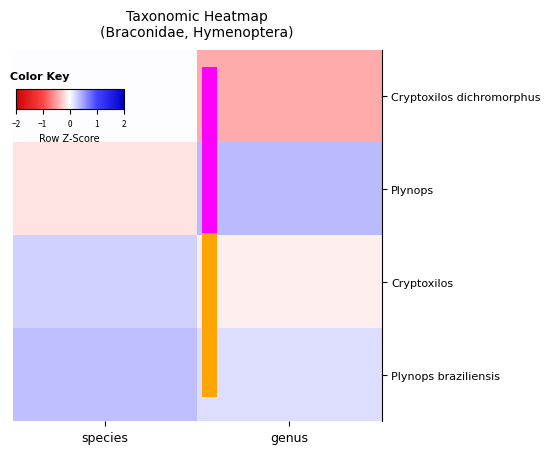

Which series has the largest total across all categories?

Plynops braziliensis